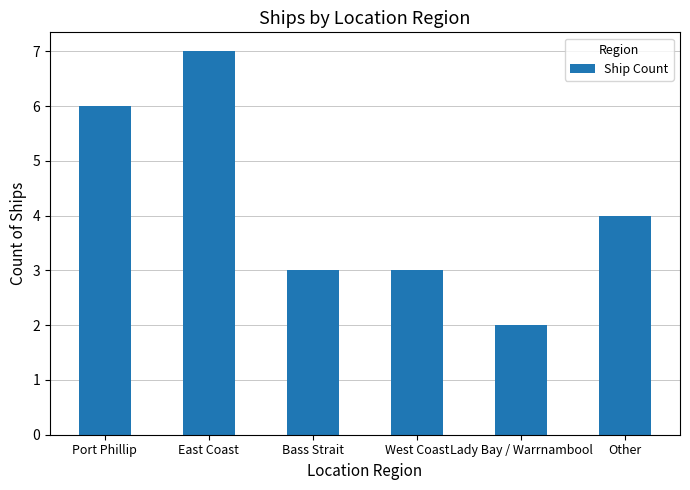

What is the ratio of the value at Port Phillip to the value at West Coast?

2.0